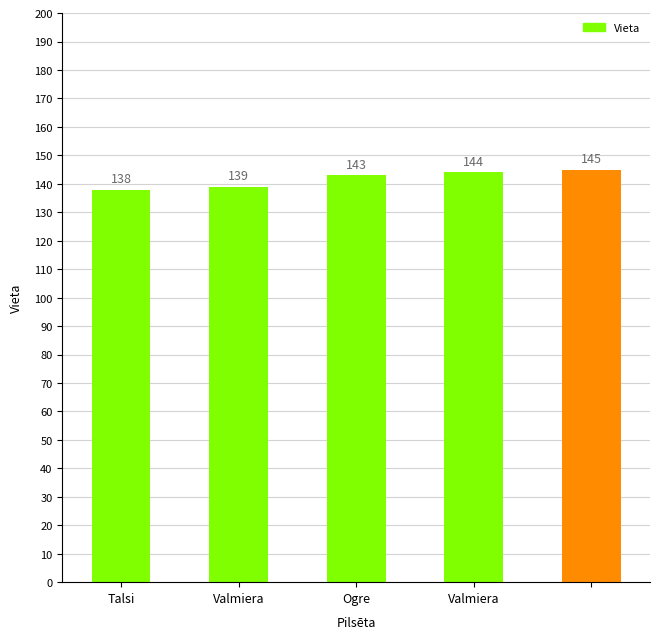

What is the value of the 3rd bar from the left?

143